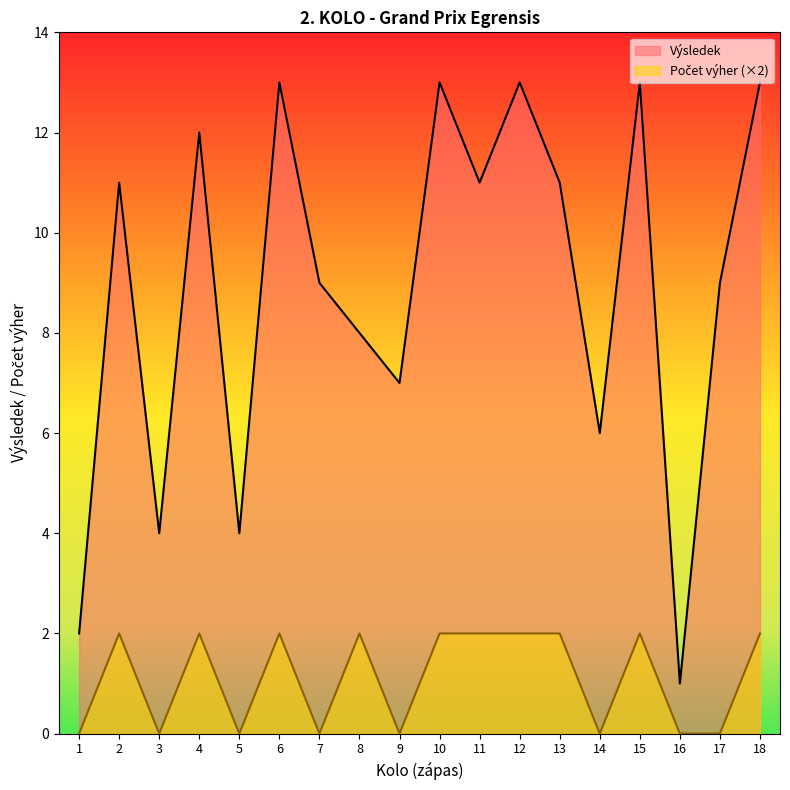

How many lines are shown in the chart?

2